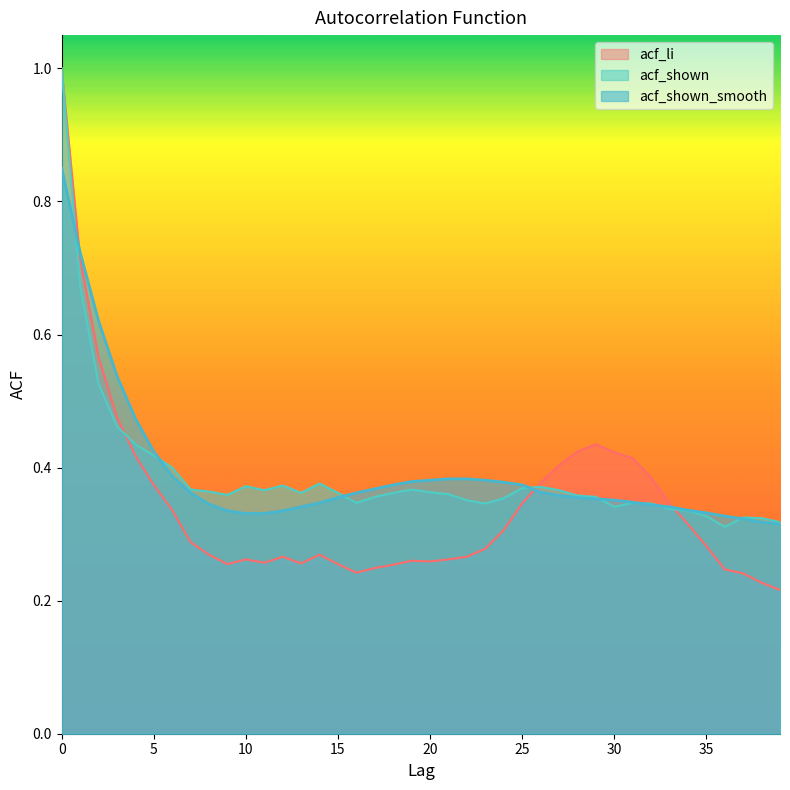

The acf_li series shows 0.3 at 7. True or false?

True